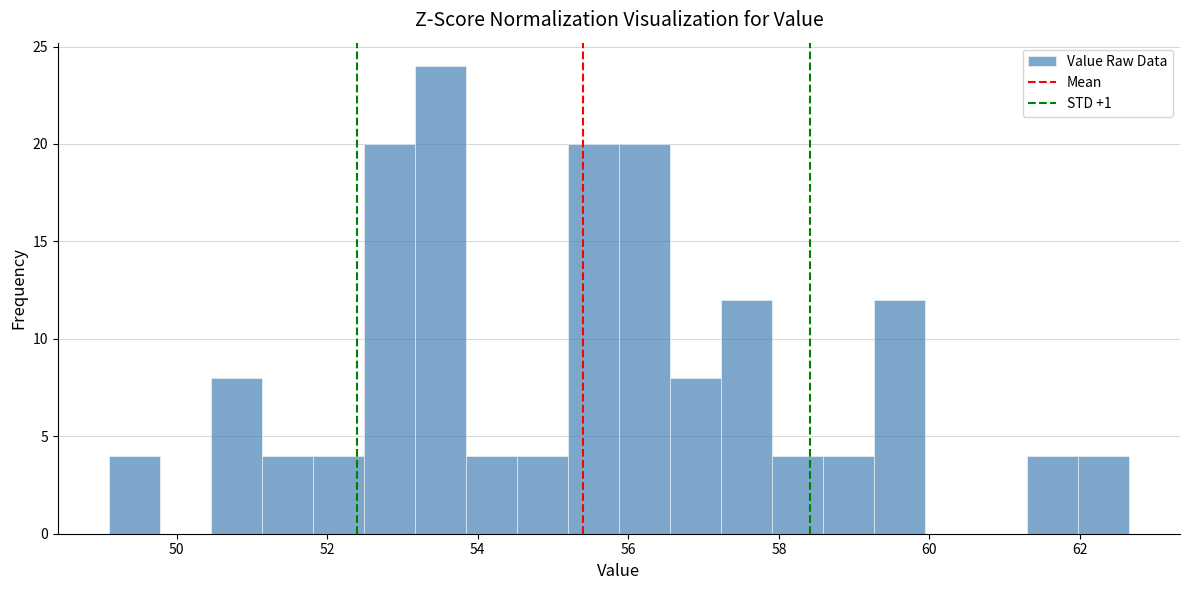

Around what value on the x-axis is the tallest bar? Give the approximate position of its centre, as read against the axis.

53.6